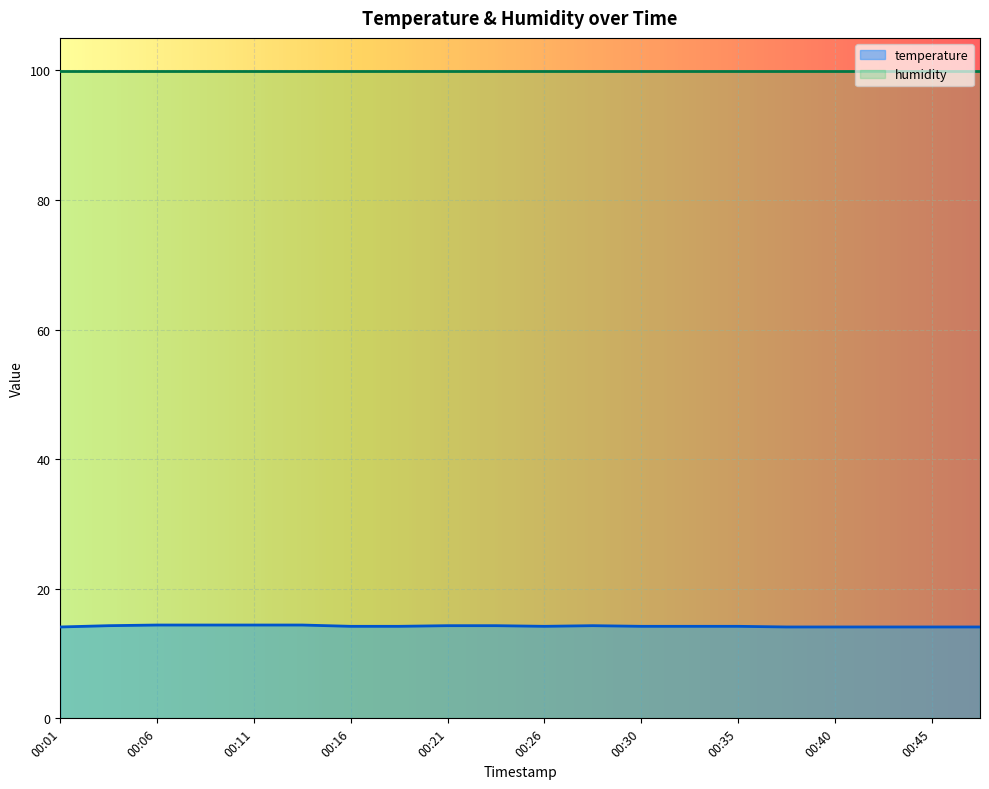

What is the difference between the maximum and second lowest values?

0.3